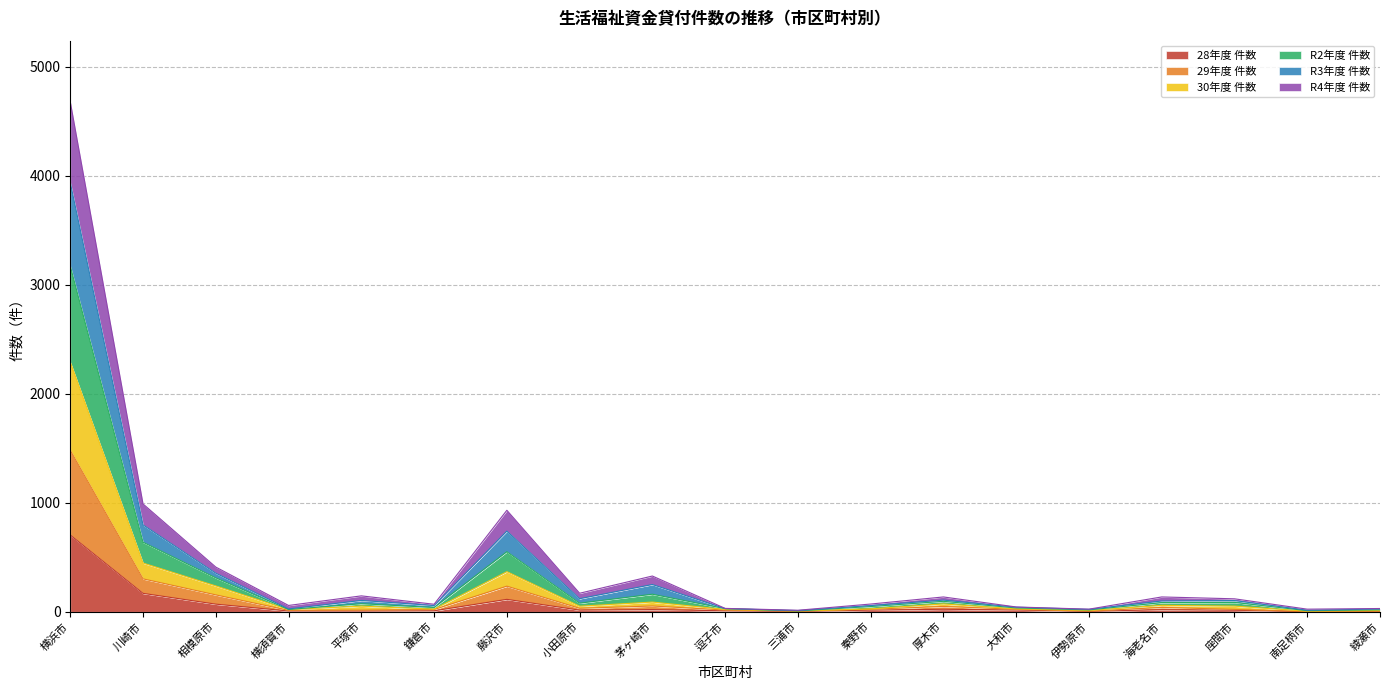

True or false: 30年度 件数 and R3年度 件数 cross at least once.

False